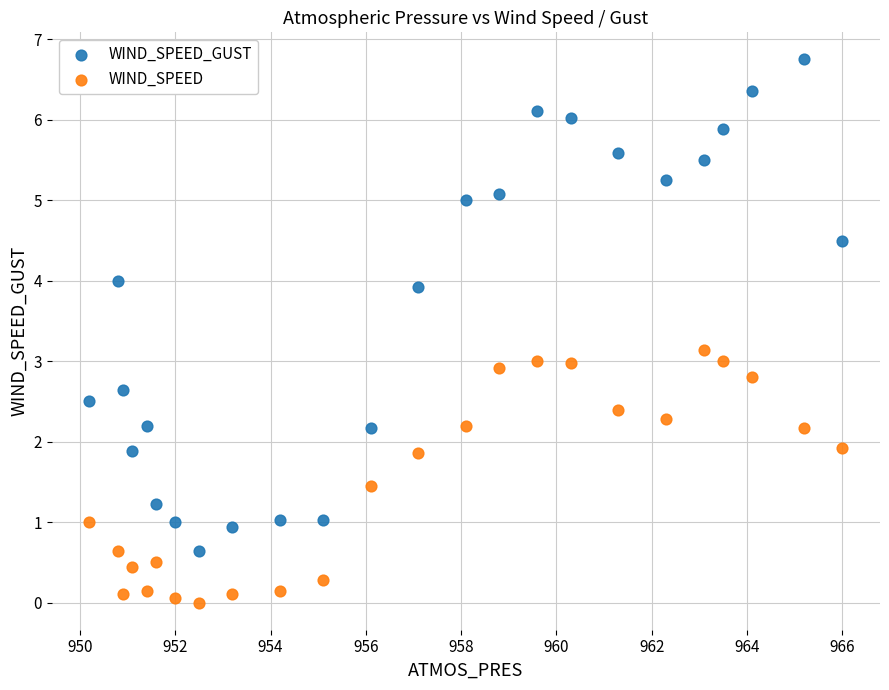

Which series contains the lowest Y value?

WIND_SPEED